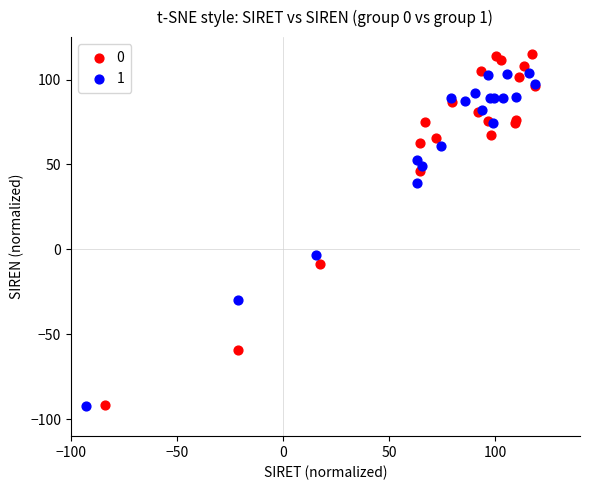

What are all the series names shown in the legend?

0, 1